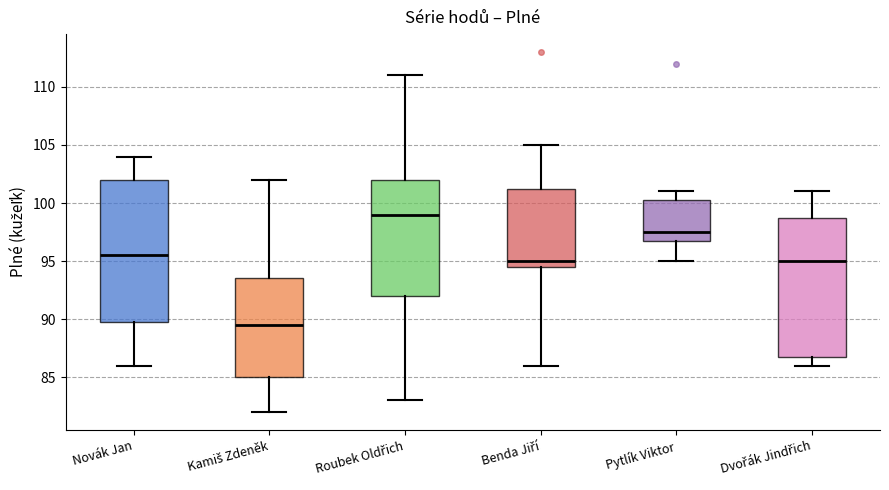

Reading left to right, read every box against the y-axis: the position of its median line, the range the box covers, and the ends of its whiskers. The values are not printed on the chart, so give them approximately, as read against the axis.

Novák Jan: median 95.5, box 90.0 to 102.0, whiskers 86.0 to 104.0
Kamiš Zdeněk: median 89.5, box 85.0 to 93.5, whiskers 82.0 to 102.0
Roubek Oldřich: median 99.0, box 92.0 to 102.0, whiskers 83.0 to 111.0
Benda Jiří: median 95.0, box 94.5 to 101.5, whiskers 86.0 to 105.0
Pytlík Viktor: median 97.5, box 97.0 to 100.5, whiskers 95.0 to 101.0
Dvořák Jindřich: median 95.0, box 87.0 to 99.0, whiskers 86.0 to 101.0